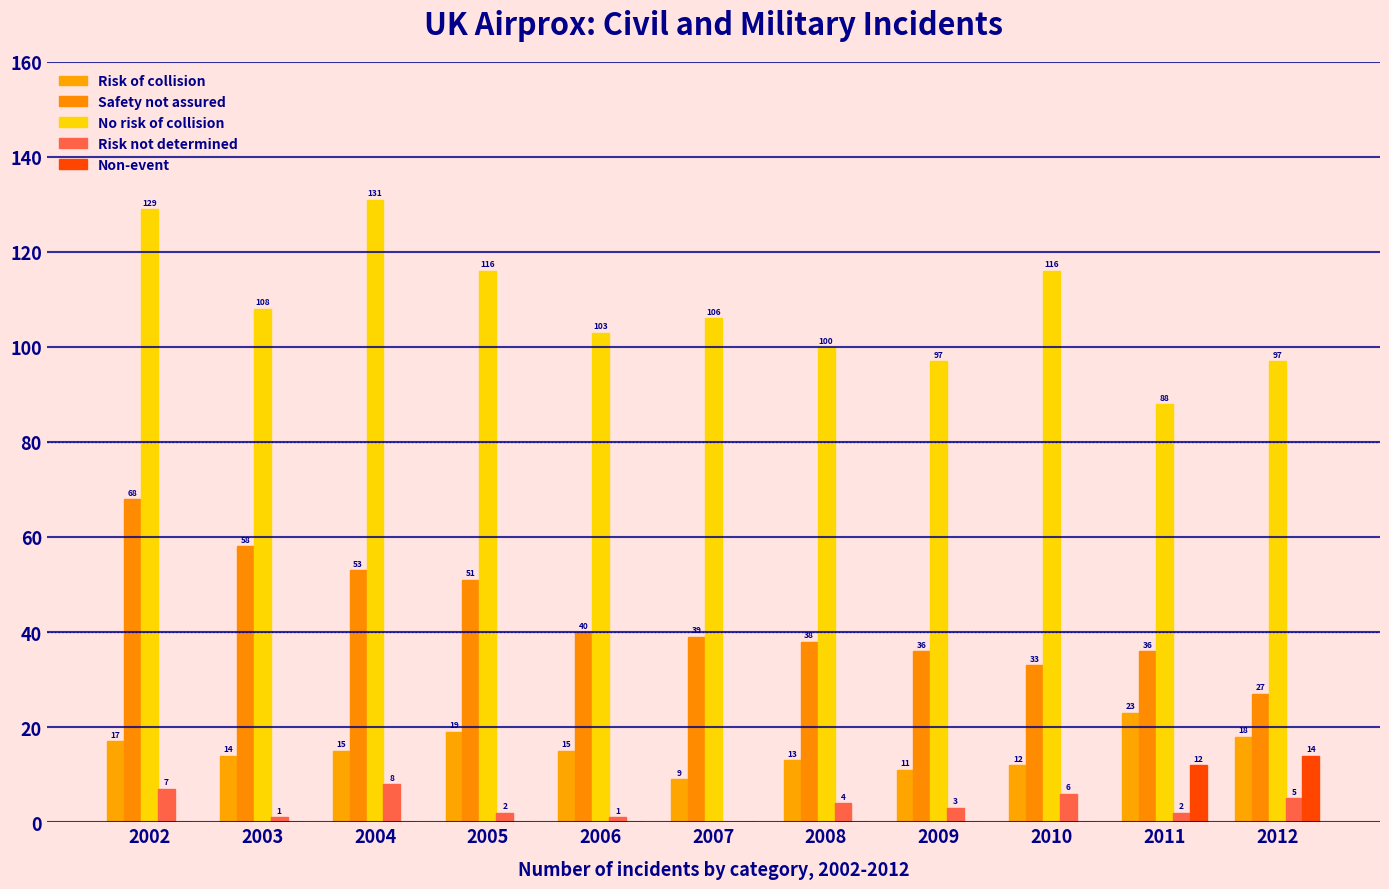

Are the bars horizontal?

No